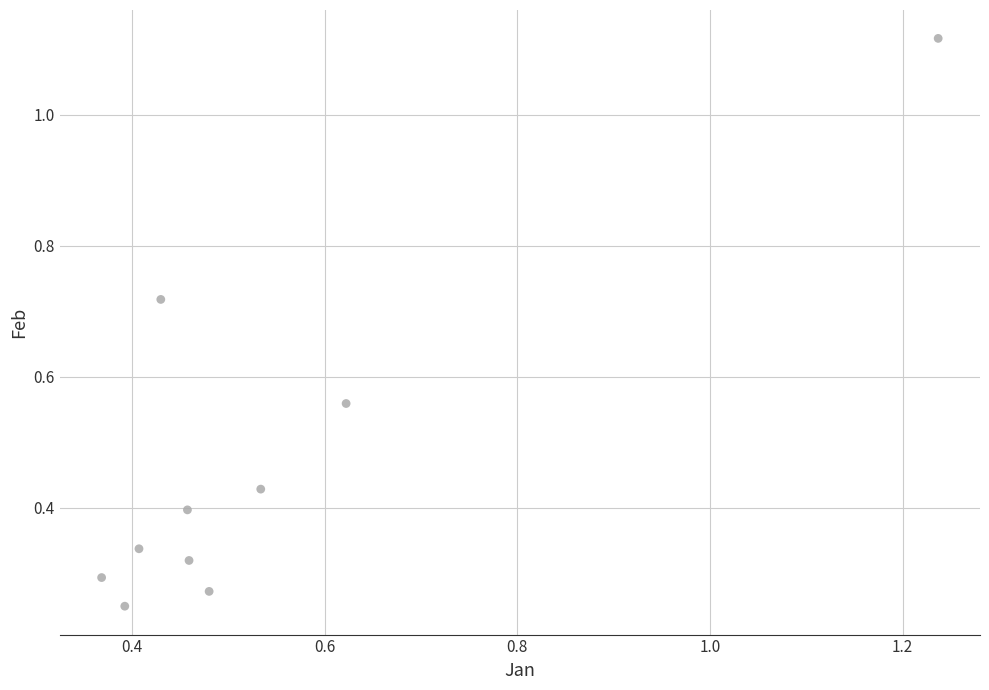

What is the average X value?

0.5